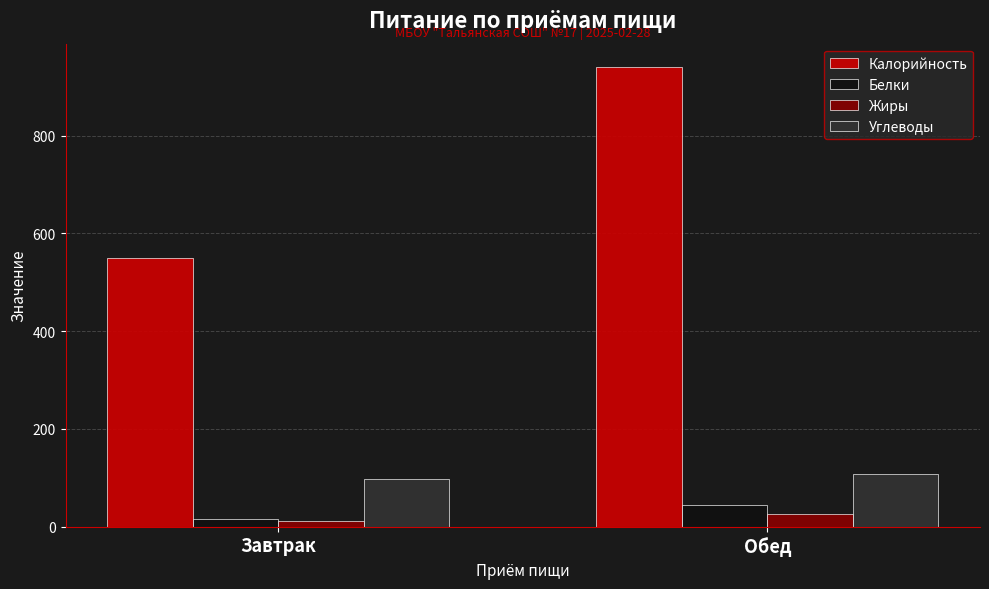

Between Завтрак and Обед, which series saw the biggest shift?

Калорийность